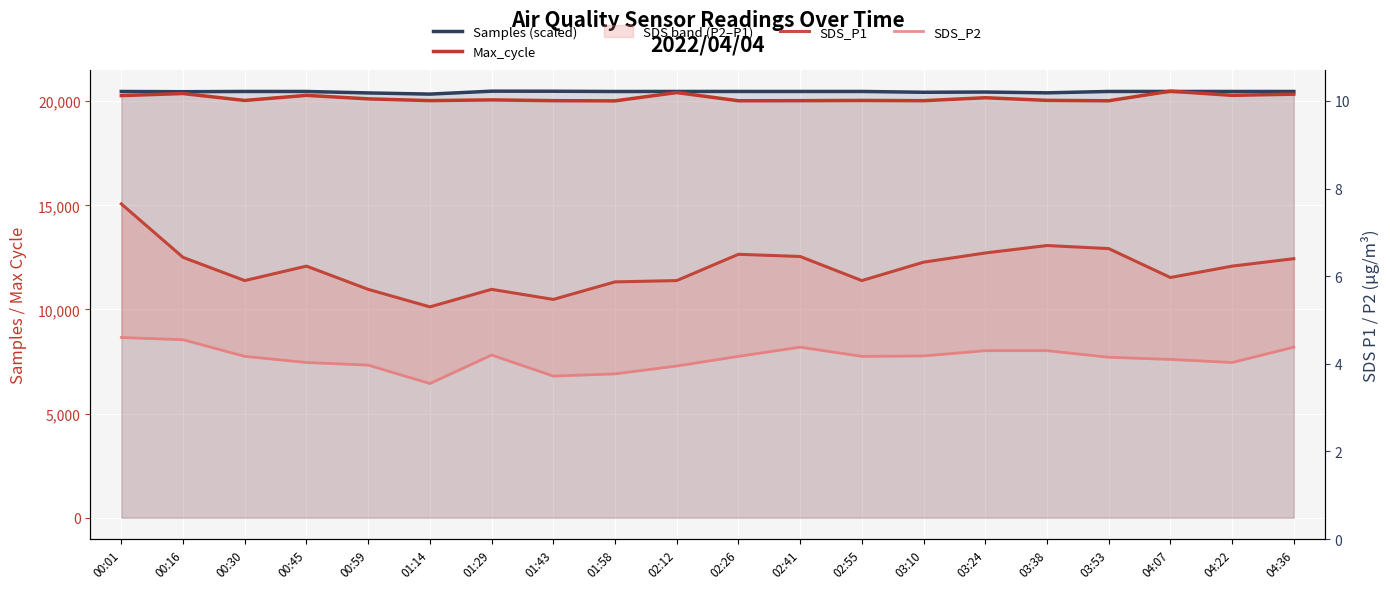

Reading left to right, list all the values displayed in this chart.

Samples (scaled): 00:01=20465.0	00:16=20454.0	00:30=20466.8	00:45=20465.7	00:59=20395.9	01:14=20339.1	01:29=20480.0	01:43=20477.4	01:58=20464.6	02:12=20466.0	02:26=20467.1	02:41=20466.5	02:55=20466.8	03:10=20427.2	03:24=20439.4	03:38=20400.2	03:53=20466.9	04:07=20467.1	04:22=20465.7	04:36=20465.4
Max_cycle: 00:01=20267.0	00:16=20367.0	00:30=20035.0	00:45=20279.0	00:59=20111.0	01:14=20027.0	01:29=20062.0	01:43=20024.0	01:58=20015.0	02:12=20414.0	02:26=20020.0	02:41=20024.0	02:55=20035.0	03:10=20024.0	03:24=20165.0	03:38=20039.0	03:53=20020.0	04:07=20480.0	04:22=20279.0	04:36=20338.0
SDS_P1: 00:01=7.7	00:16=6.4	00:30=5.9	00:45=6.2	00:59=5.7	01:14=5.3	01:29=5.7	01:43=5.5	01:58=5.9	02:12=5.9	02:26=6.5	02:41=6.5	02:55=5.9	03:10=6.3	03:24=6.5	03:38=6.7	03:53=6.6	04:07=6.0	04:22=6.2	04:36=6.4
SDS_P2: 00:01=4.6	00:16=4.5	00:30=4.2	00:45=4.0	00:59=4.0	01:14=3.5	01:29=4.2	01:43=3.7	01:58=3.8	02:12=4.0	02:26=4.2	02:41=4.4	02:55=4.2	03:10=4.2	03:24=4.3	03:38=4.3	03:53=4.2	04:07=4.1	04:22=4.0	04:36=4.4